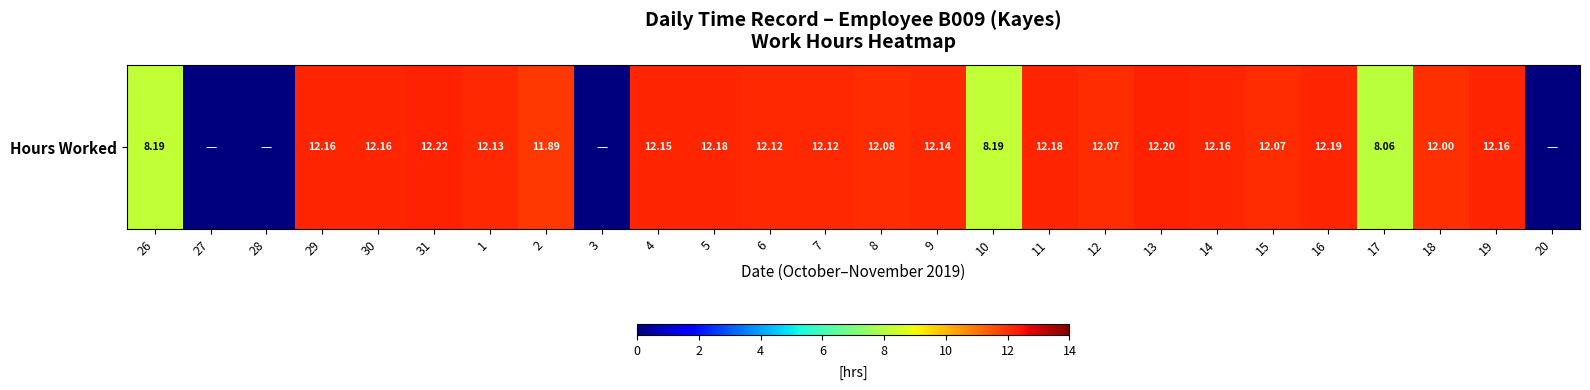

Rank the categories by value from highest to lowest.

31, 13, 16, 5, 11, 29, 30, 14, 19, 4, 9, 1, 6, 7, 8, 12, 15, 18, 2, 26, 10, 17, 27, 28, 3, 20